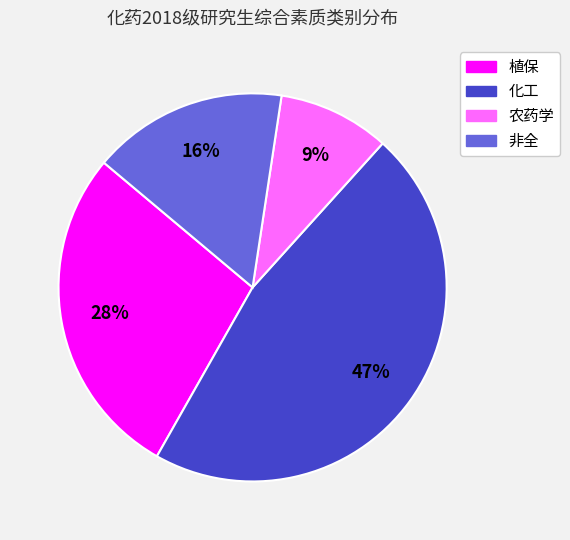

What is the largest slice in the pie chart?

化工